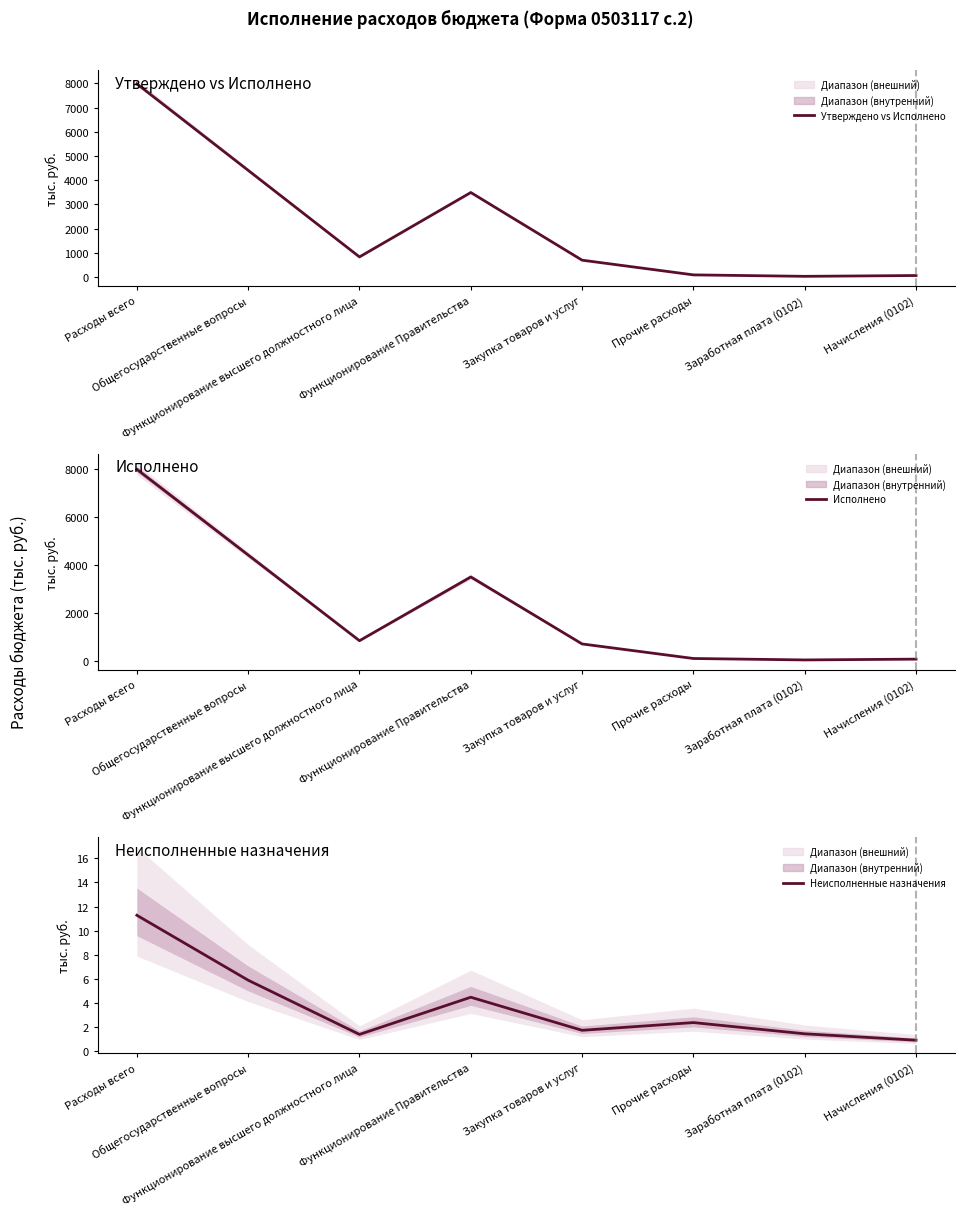

Where is the first local maximum for Утверждено vs Исполнено?

Функционирование Правительства